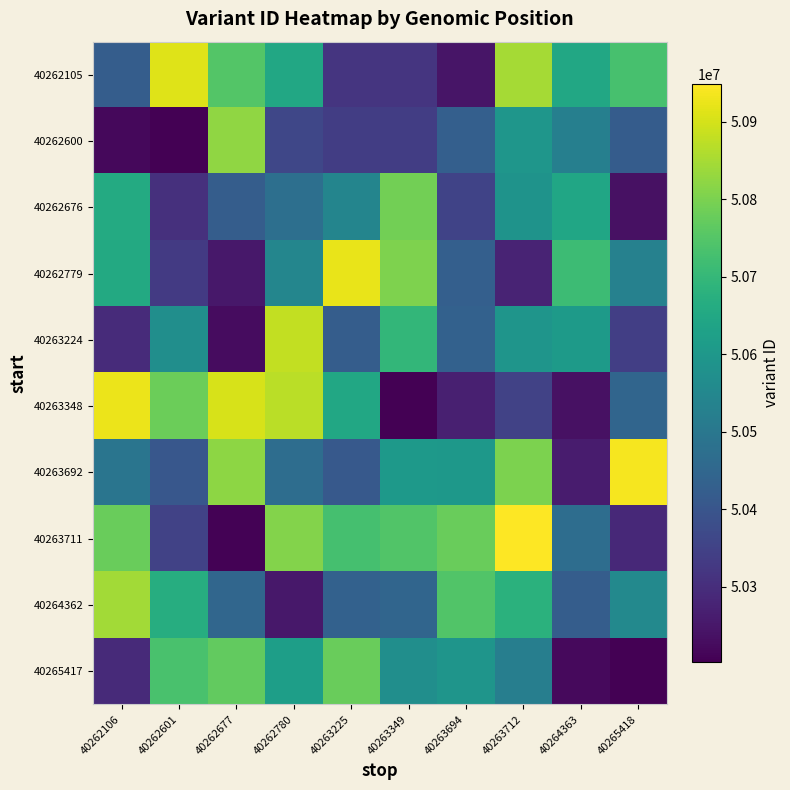

Rank the series at 40265418 from lowest to highest value.

40265417, 40262676, 40263711, 40263224, 40262600, 40263348, 40262779, 40264362, 40262105, 40263692